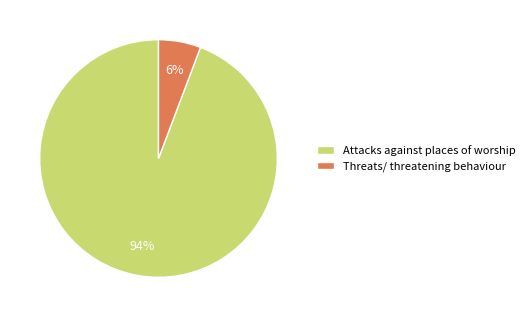

Rank the categories by value from lowest to highest.

Threats/ threatening behaviour, Attacks against places of worship